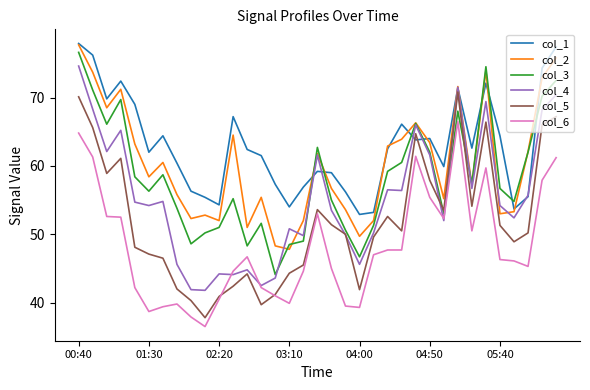

True or false: col_6 and col_1 cross at least once.

False